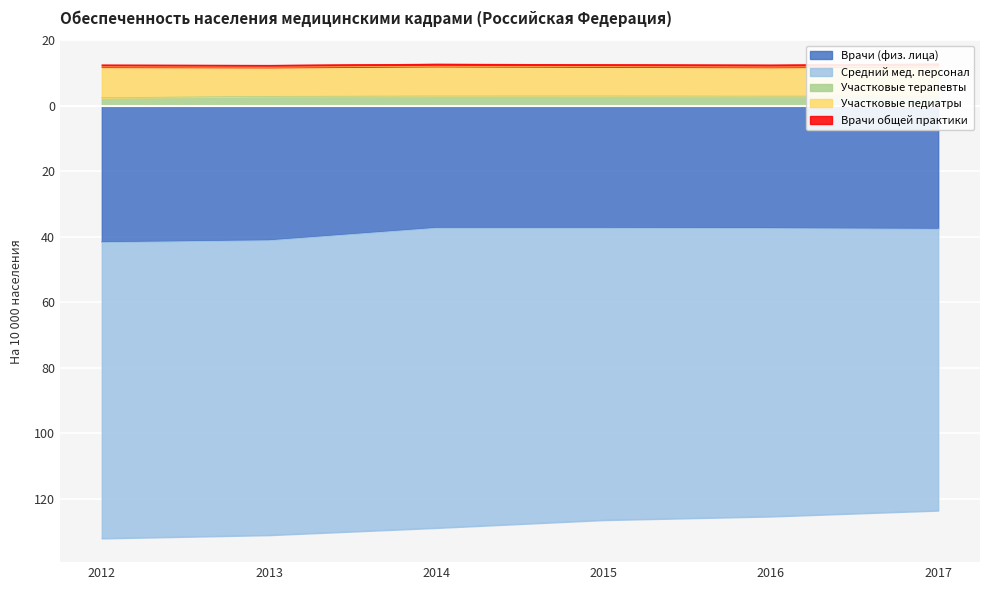

True or false: Участковые педиатры and Участковые терапевты intersect in this chart.

False